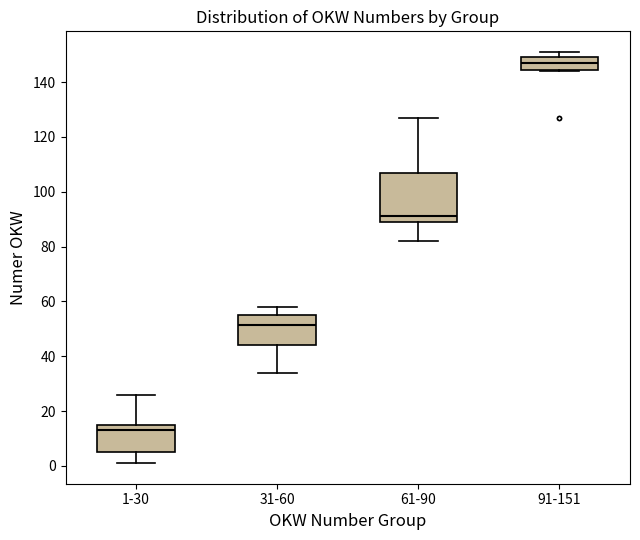

Which box is the tallest, from its lower edge to its upper edge?

61-90